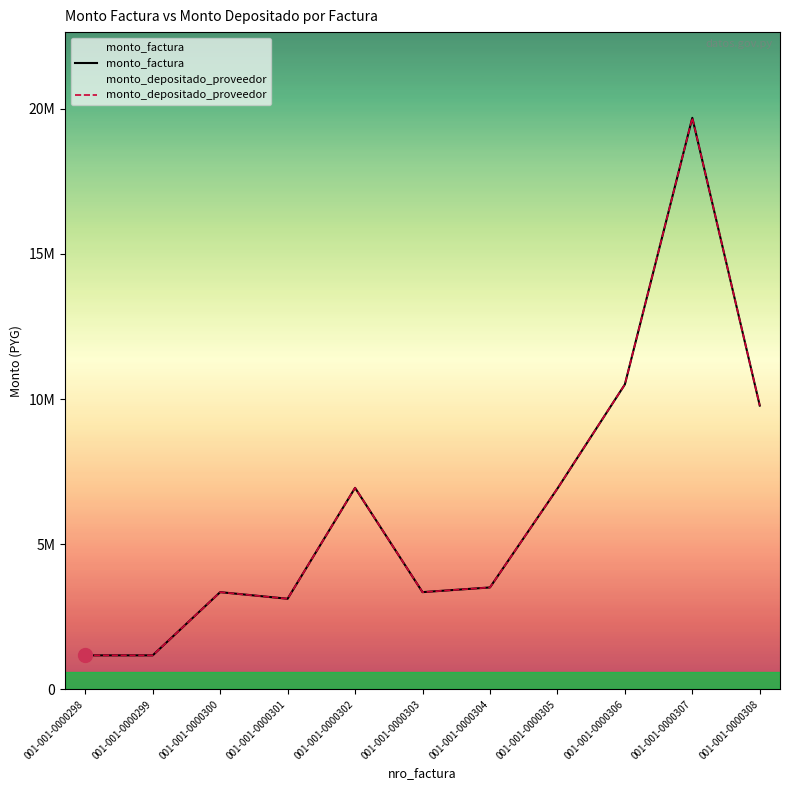

At how many categories does at least one series exceed 13535199?

1